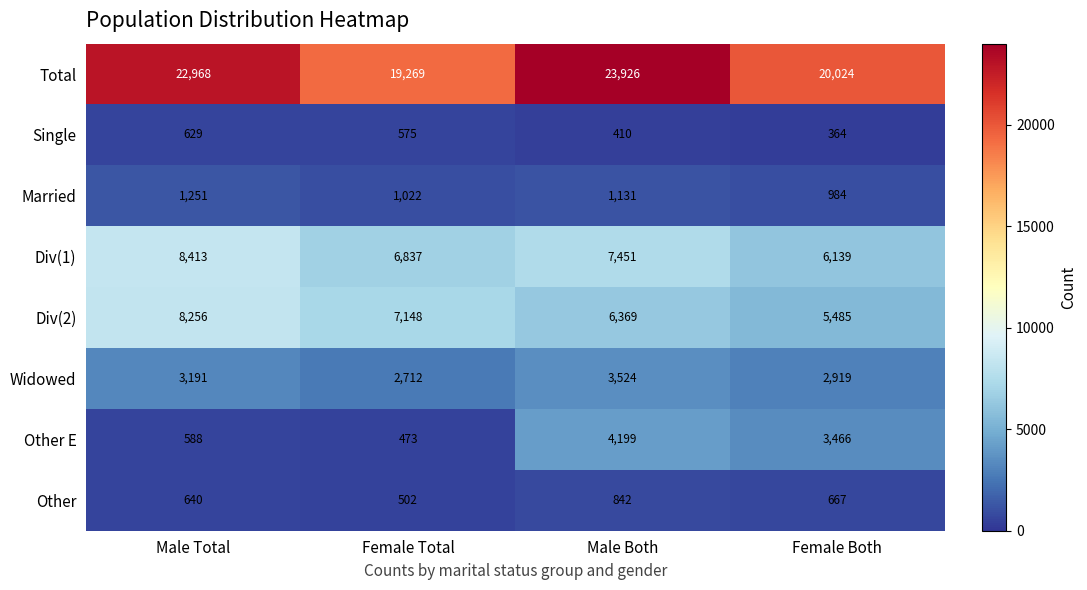

At which label does Married reach its minimum?

Female Both